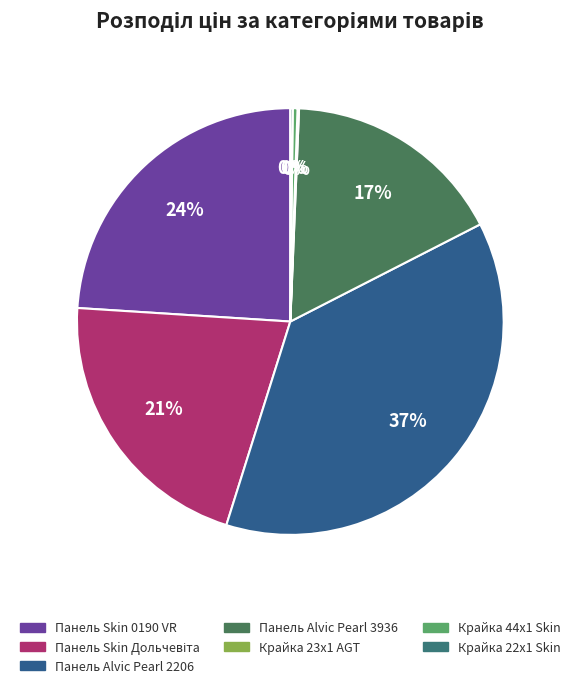

Is it true that Крайка 23x1 AGT is 0% of the pie?

True